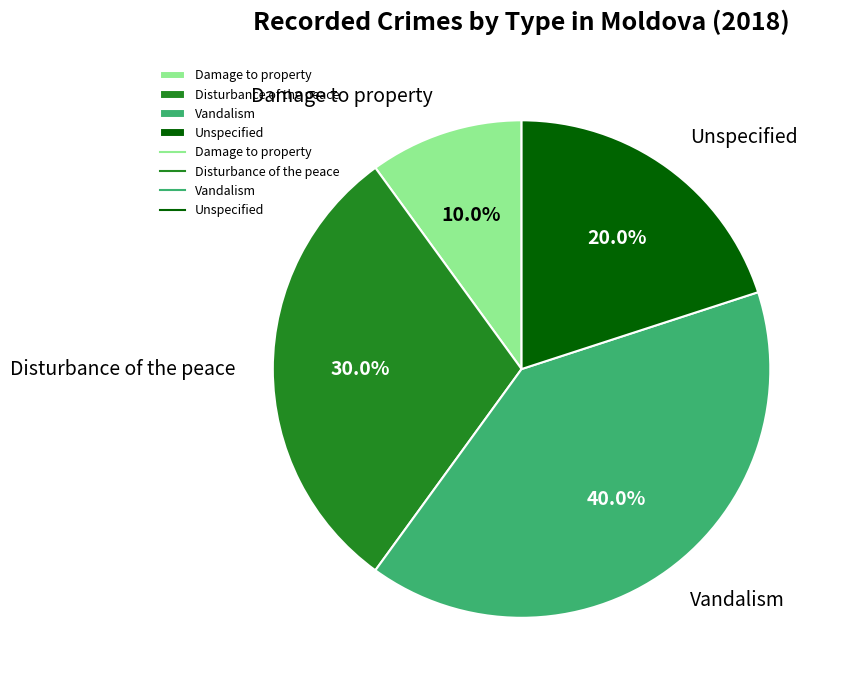

Combined, do Unspecified and Damage to property account for over 50%?

No